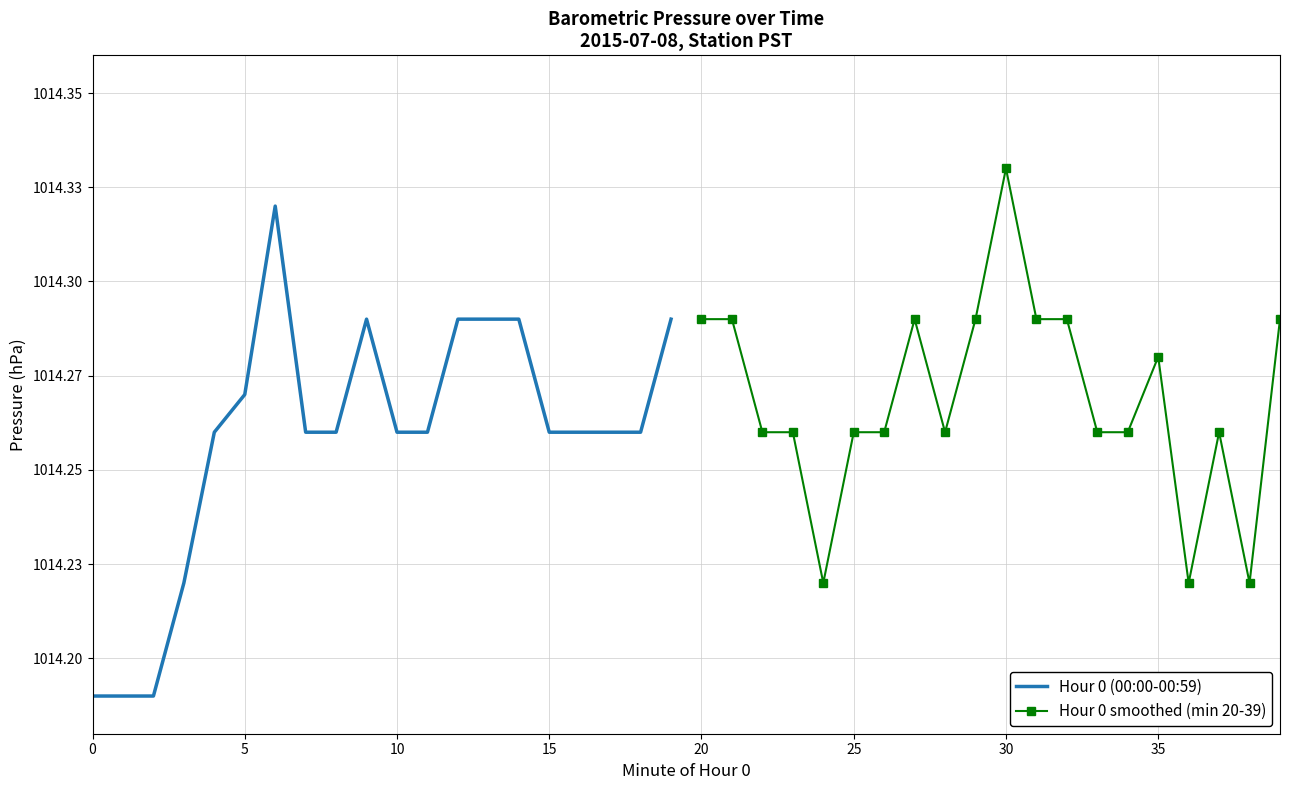

In Hour 0 smoothed (min 20-39), how many points are higher than both neighbors (excluding endpoints)?

4